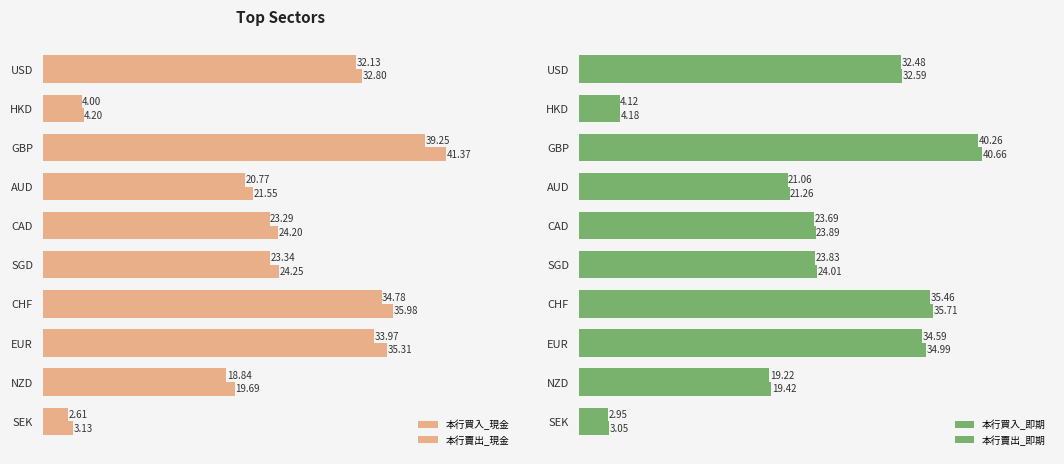

How many groups of bars are there?

10